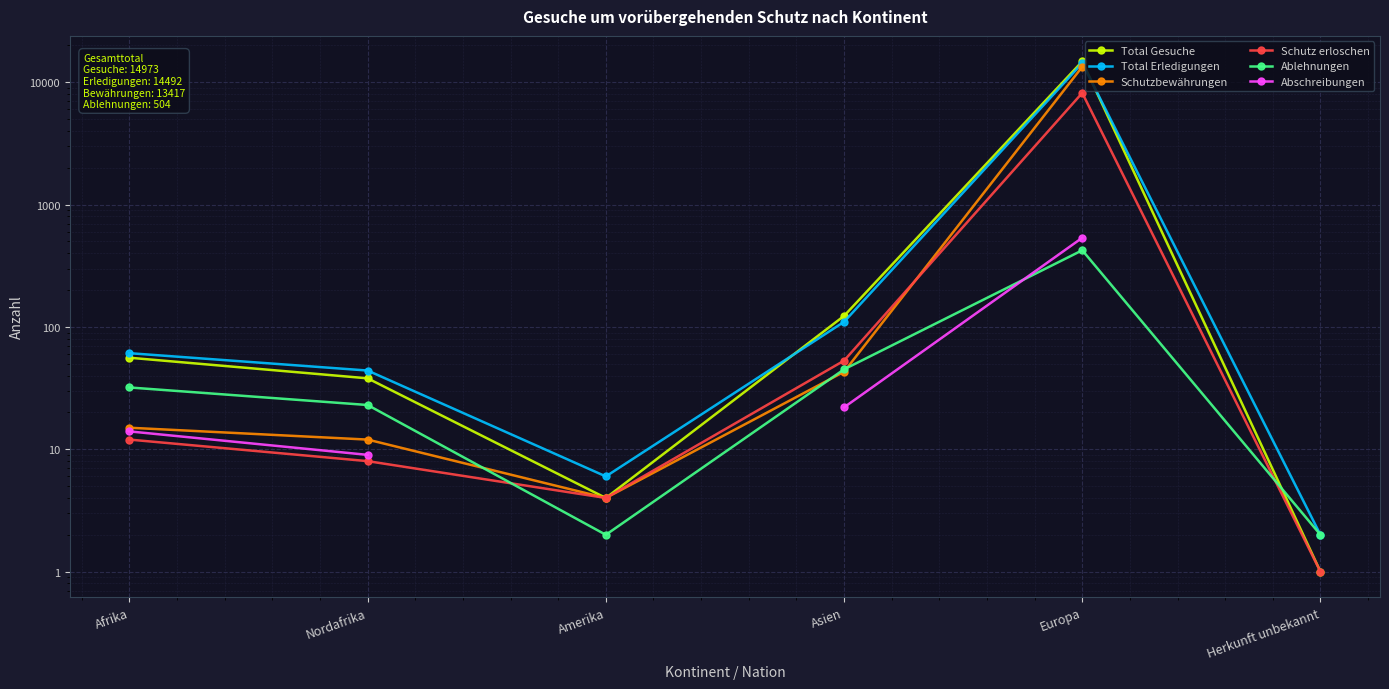

Where is Ablehnungen nearest to the value 212?

Asien